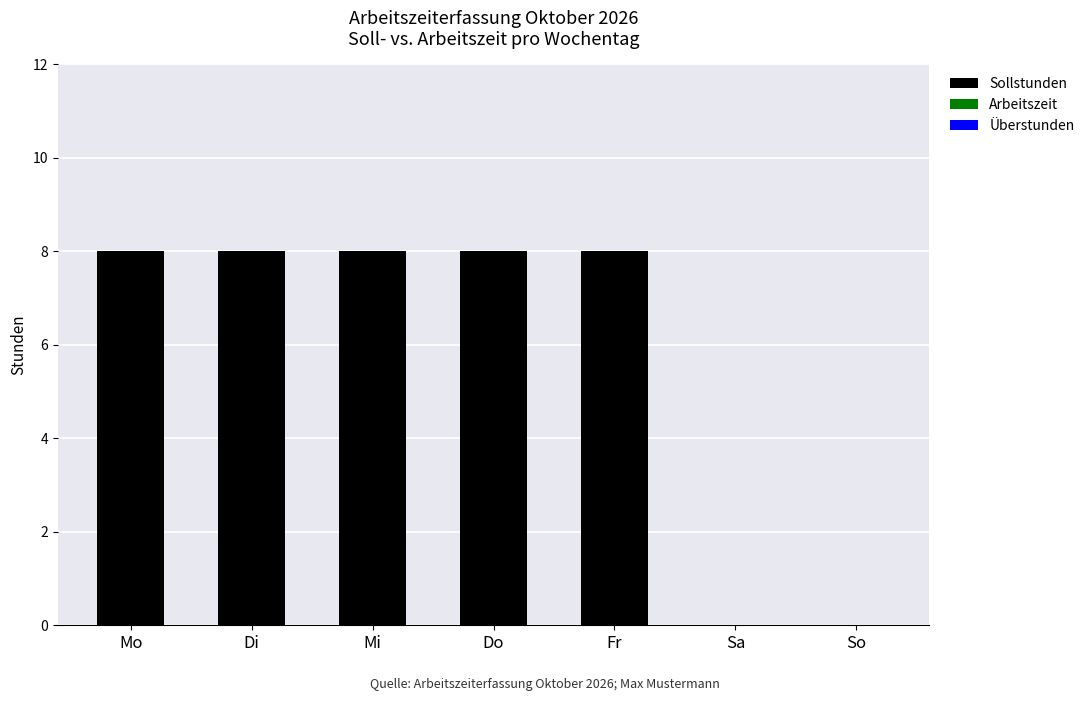

What is the approximate value at Di?

8